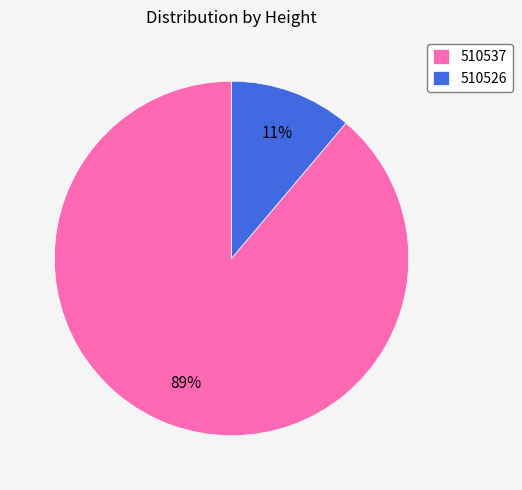

True or false: 510537 accounts for 77% of the total.

False